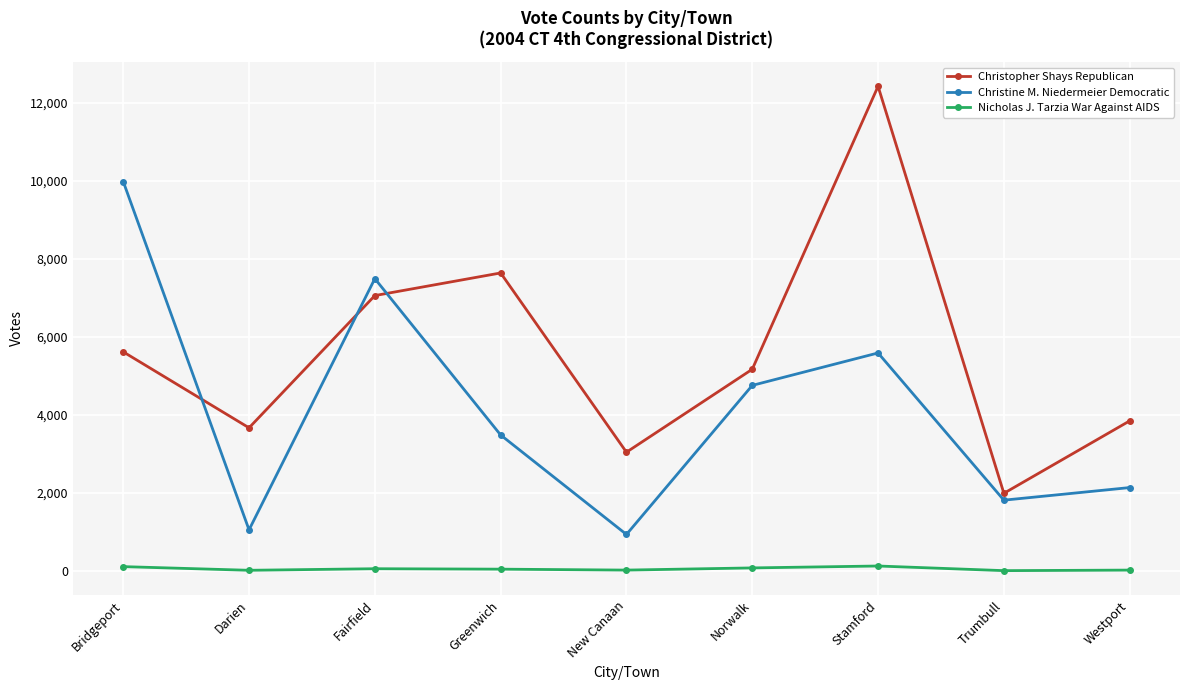

What is the label of the 3rd point from the left?

Fairfield